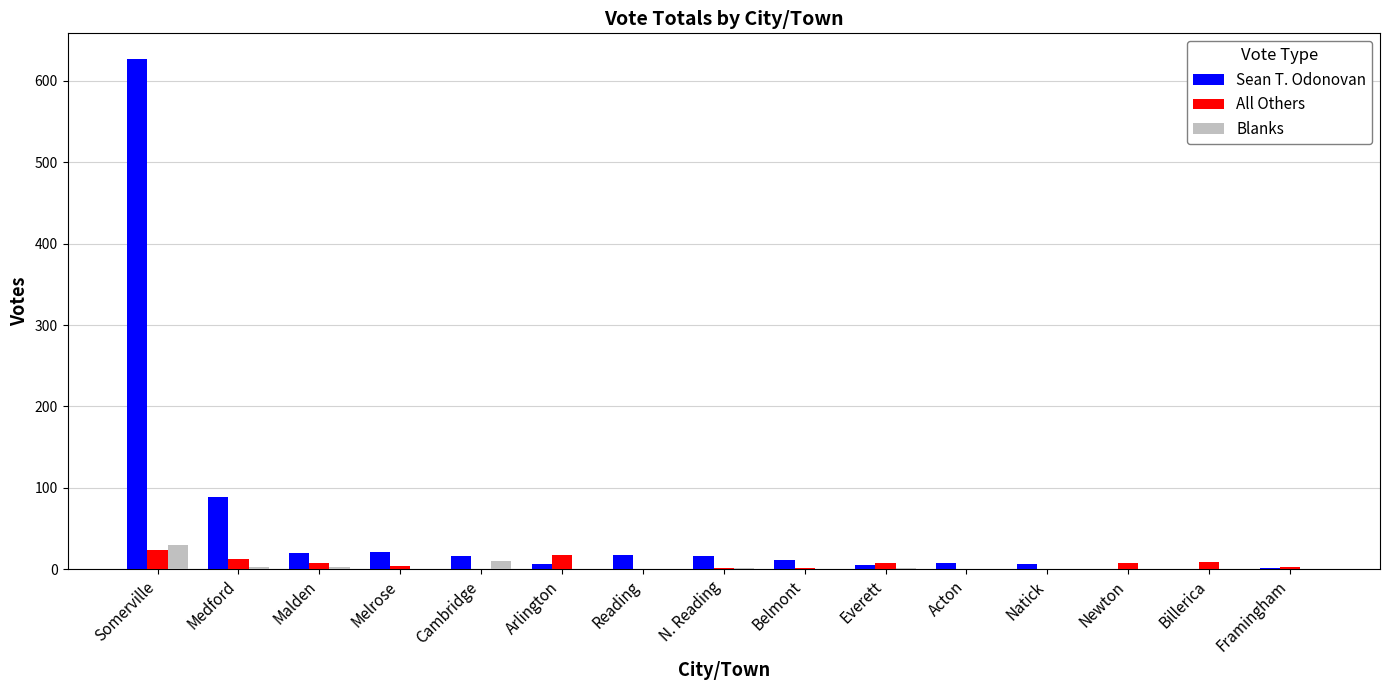

The Sean T. Odonovan series shows 0 at Newton. True or false?

True